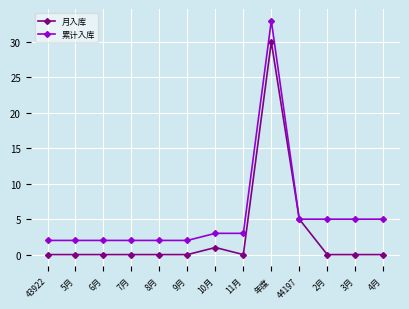

At 7月, list the series in order from largest to smallest.

累计入库, 月入库